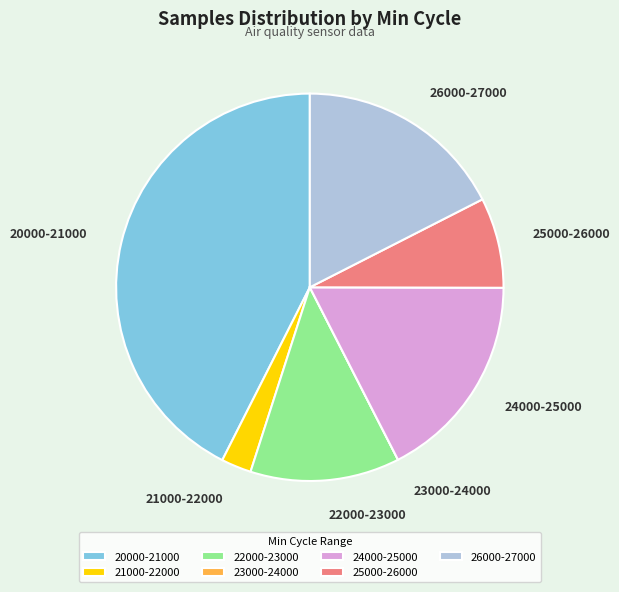

Is there any slice that represents more than half of the pie?

No